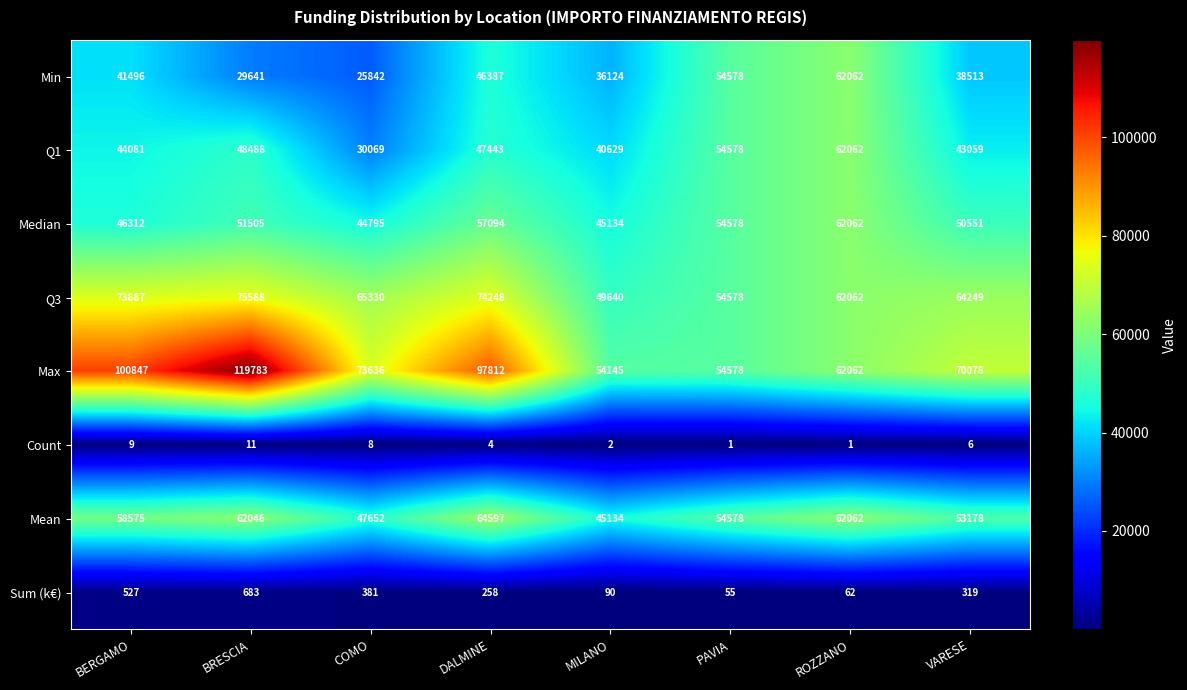

At which label is Min closest to 43952?

DALMINE